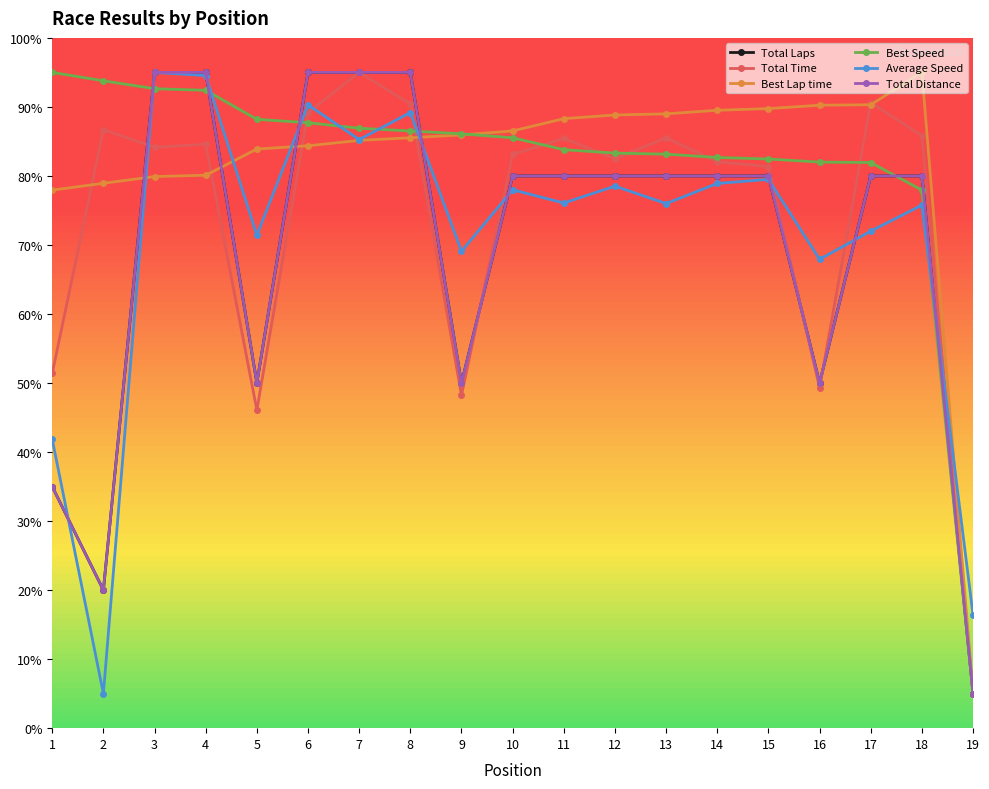

What is the difference between the highest and lowest values at 4?

14.9